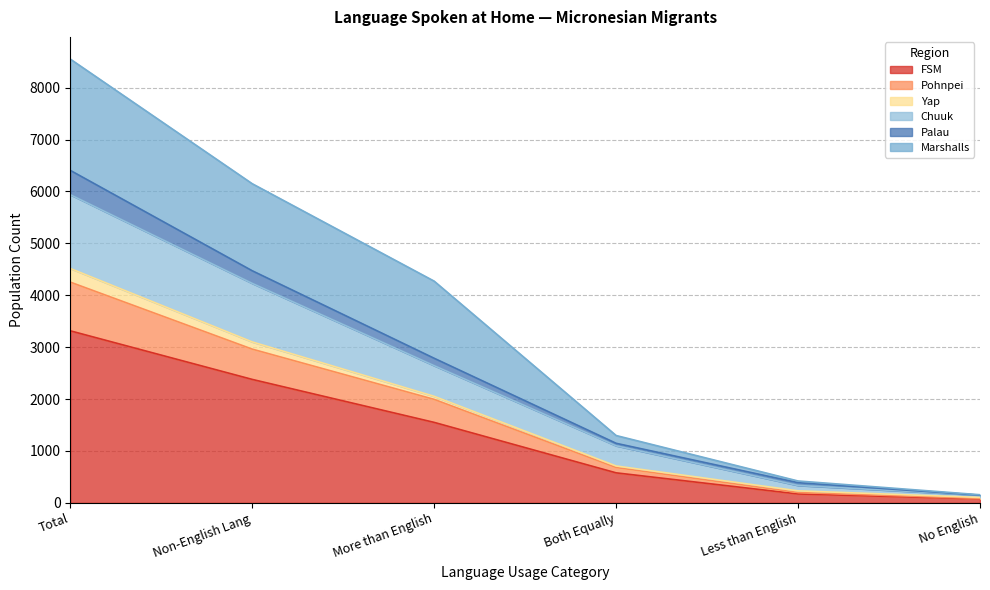

At which category is the sum across all series the highest?

Total